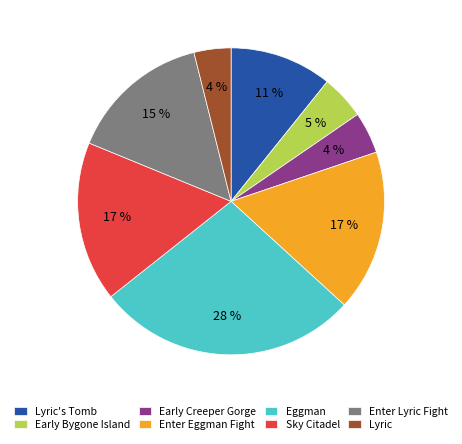

How many segments does this pie chart have?

8